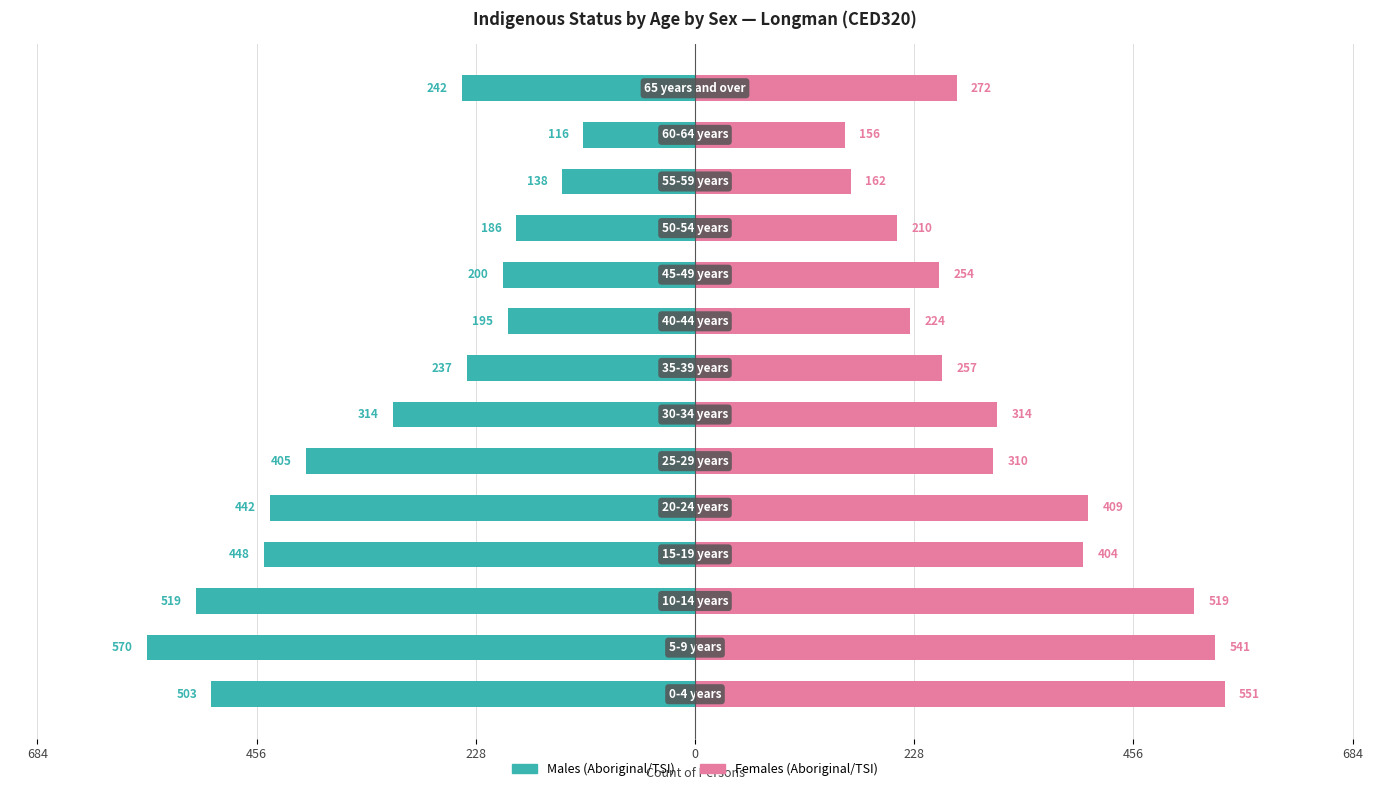

Rank the series at 11 from highest to lowest value.

Females (Aboriginal/TSI), Males (Aboriginal/TSI)